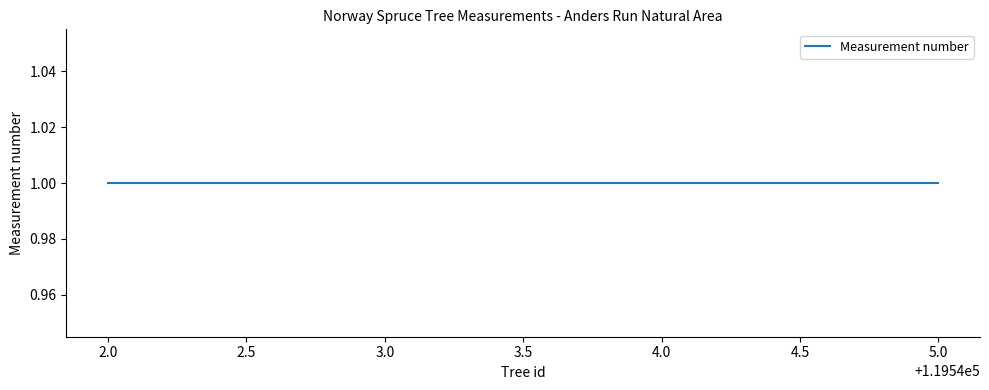

What is the value of the Tree id point at the 2nd from the left?

119542